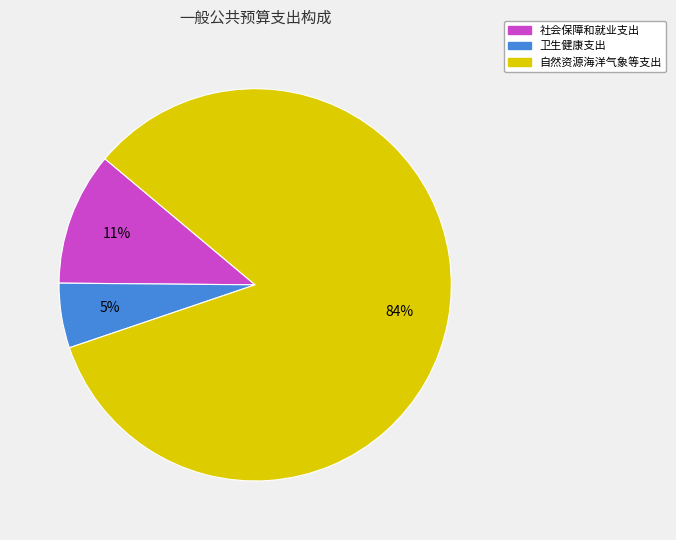

How many segments does this pie chart have?

3